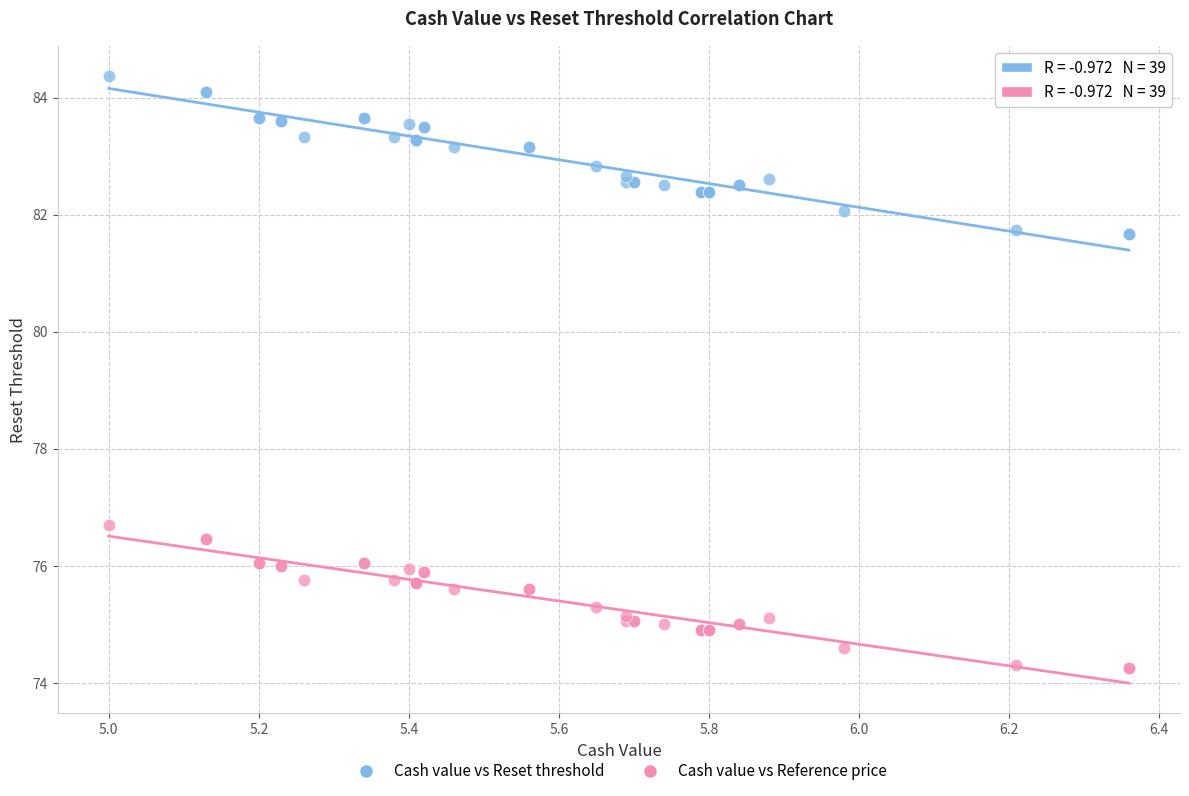

Across all series, what Y value is closest to 79?

76.7